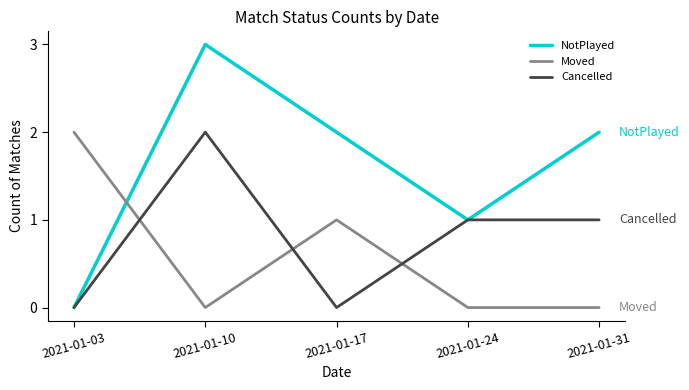

After their last crossing, which series has the higher values: Cancelled or Moved?

Cancelled